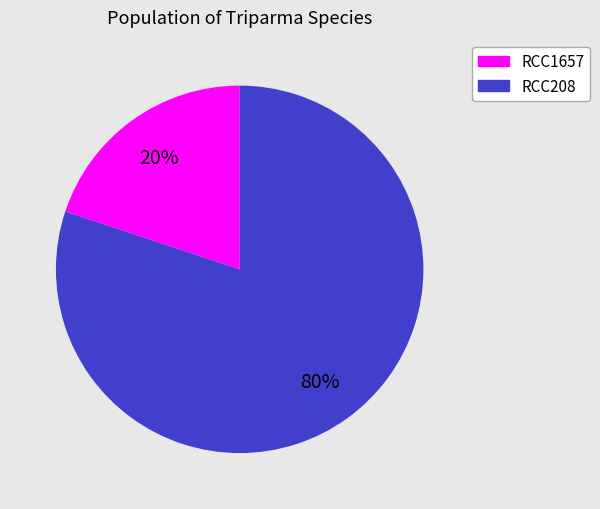

Rank the categories by value from lowest to highest.

RCC1657, RCC208